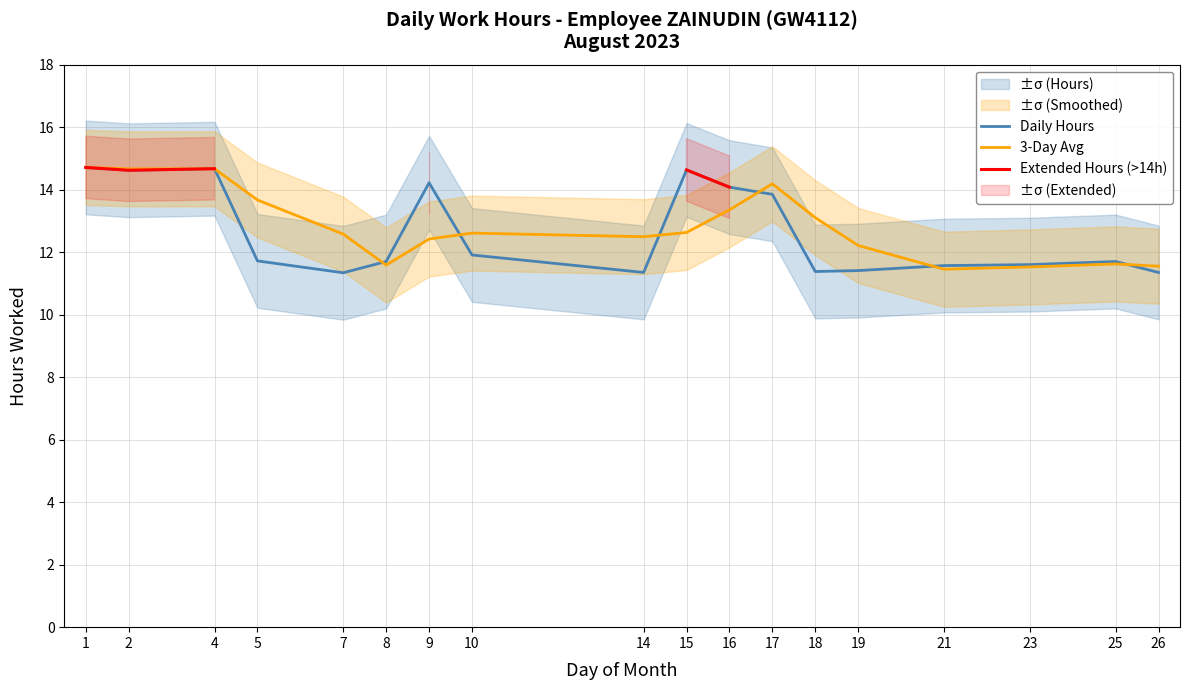

Which series has the largest total across all categories?

3-Day Avg